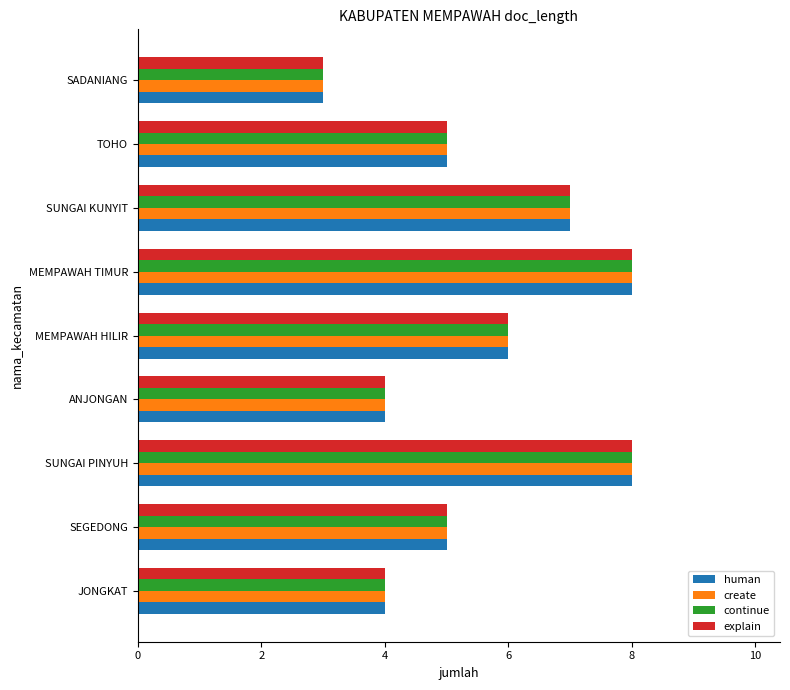

Which label corresponds to the smallest value in the chart?

SADANIANG